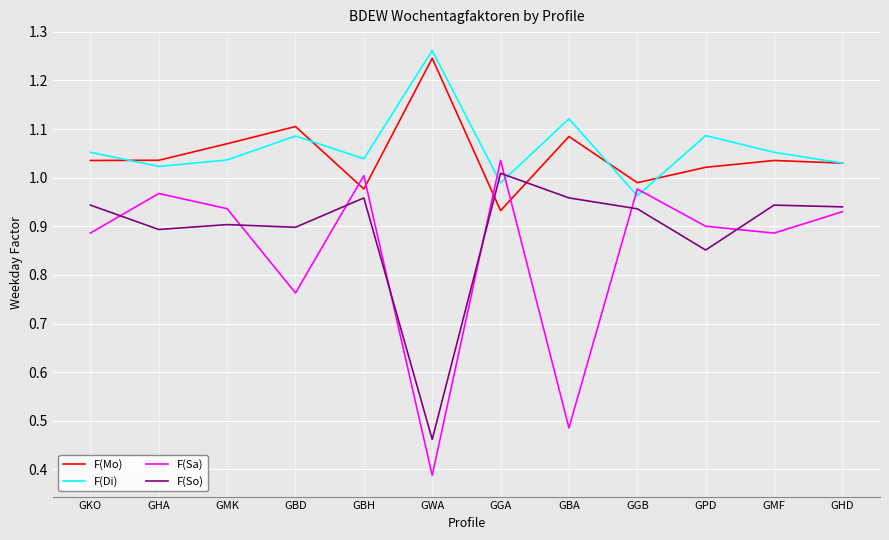

Which category has the lowest value across all series?

GWA